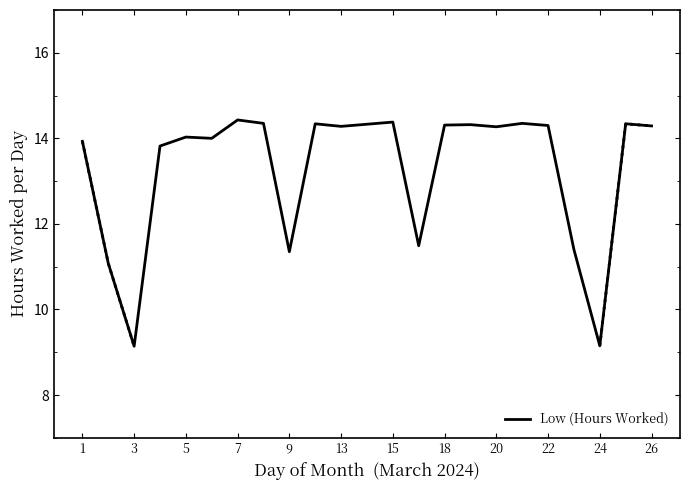

The value of Low (Hours Worked) at 22 is 21.2. True or false?

False